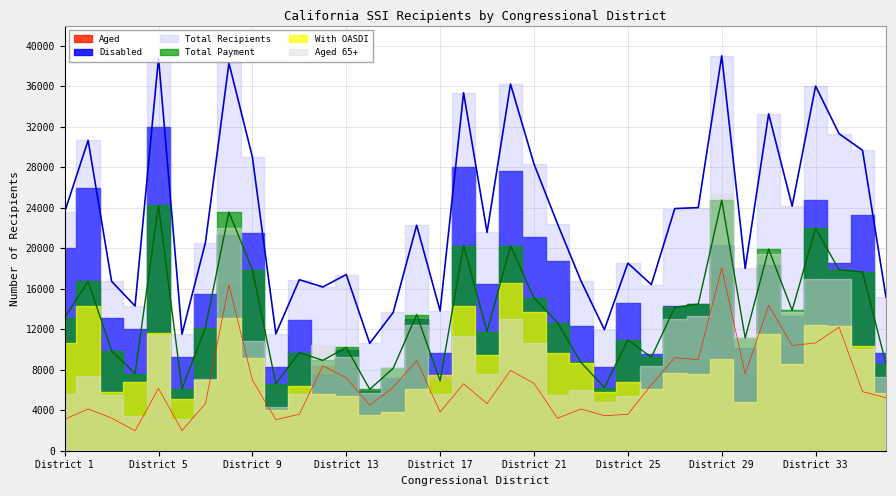

What is the value of the Aged point at the 25th from the left?

3599